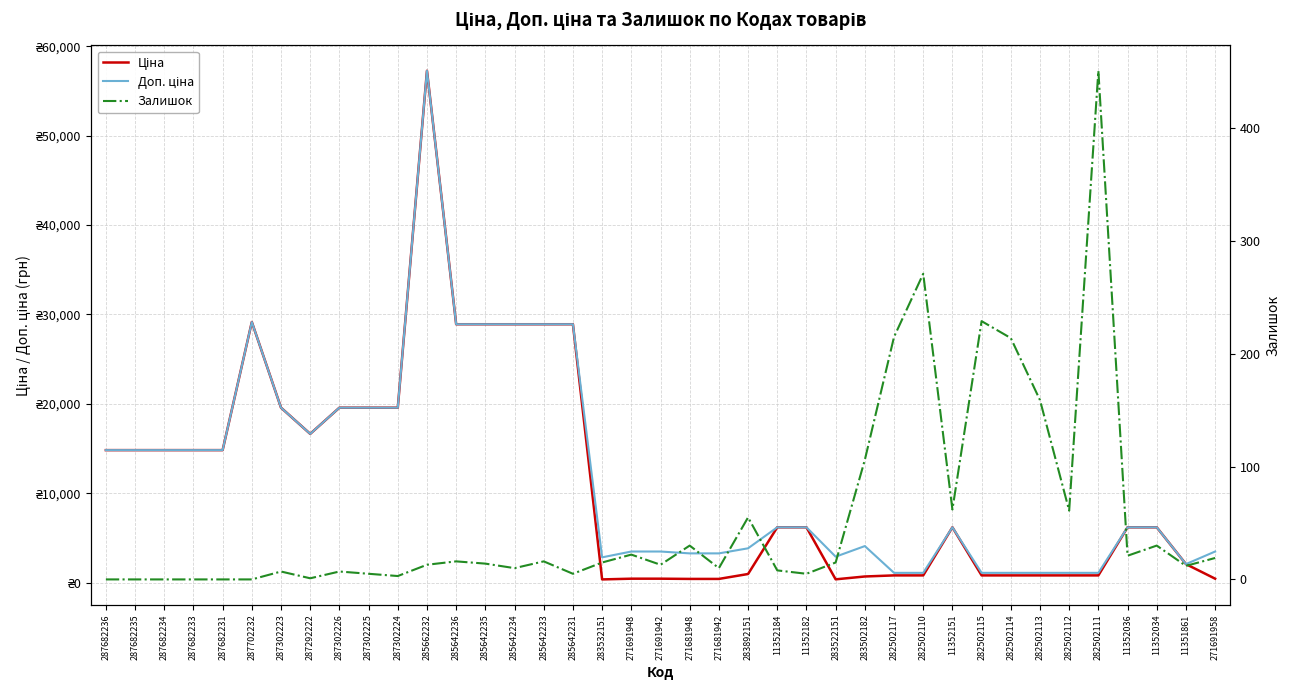

The value of Ціна at 287682231 is 22845.5. True or false?

False